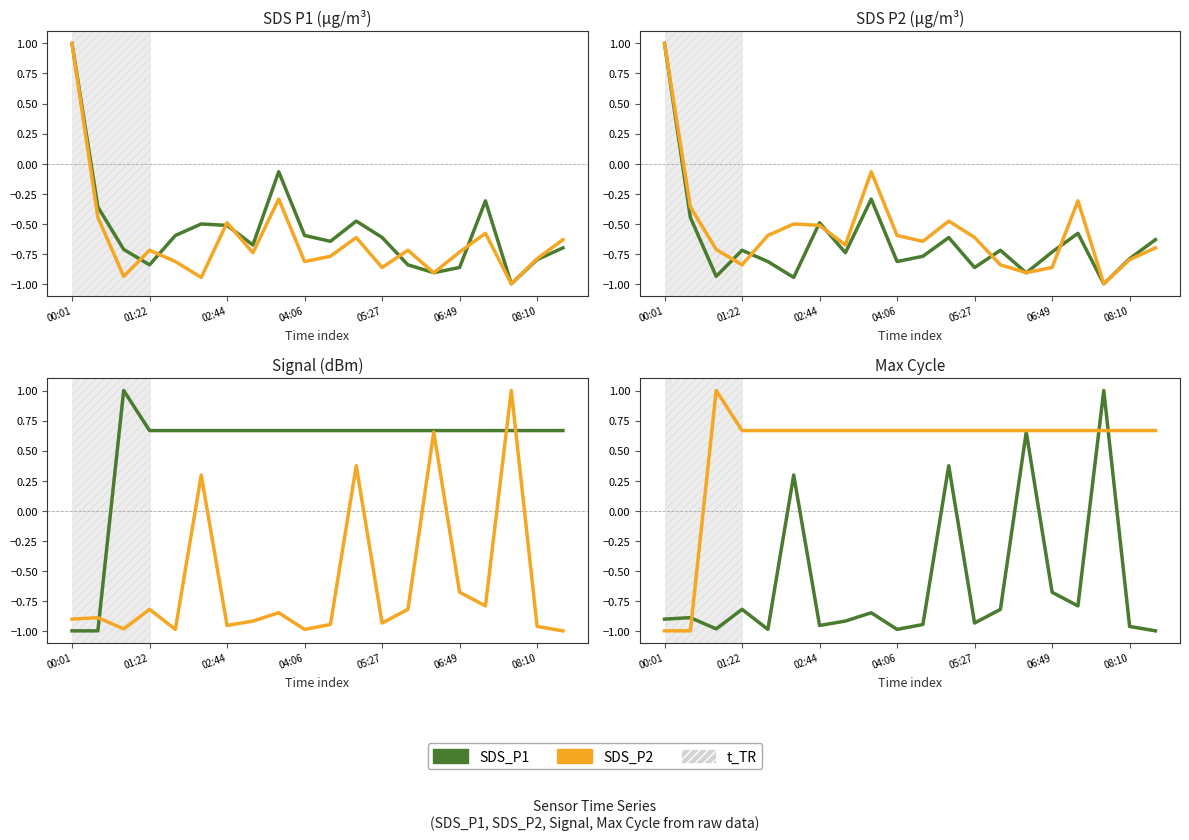

Reading left to right, extract all data points from this chart.

SDS_P1: -0.9	-0.9	-1.0	-0.8	-1.0	0.3	-1.0	-0.9	-0.8	-1.0	-0.9	0.4	-0.9	-0.8	0.7	-0.7	-0.8	1.0	-1.0	-1.0
SDS_P2: -1.0	-1.0	1.0	0.7	0.7	0.7	0.7	0.7	0.7	0.7	0.7	0.7	0.7	0.7	0.7	0.7	0.7	0.7	0.7	0.7